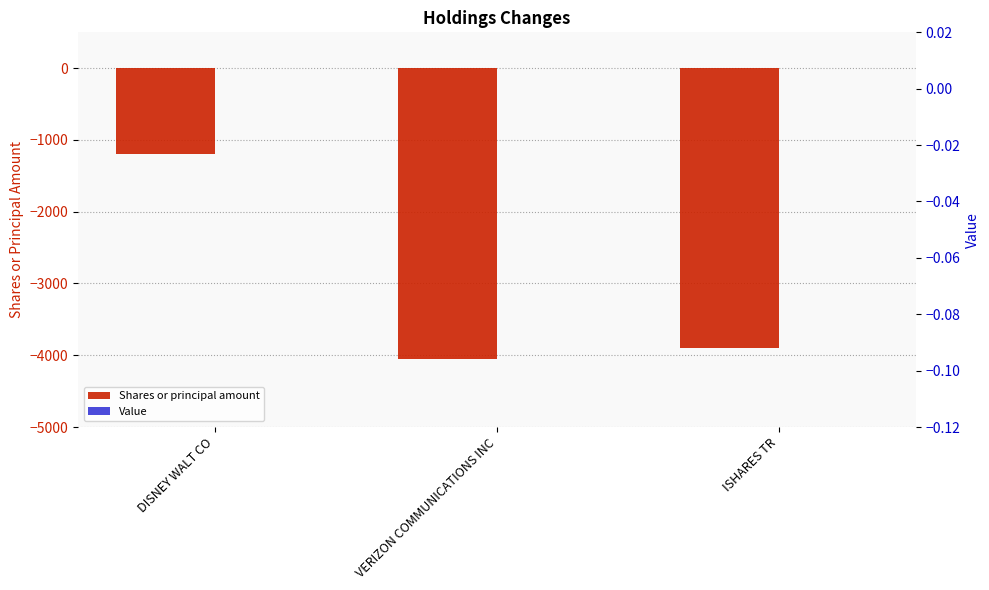

Reading left to right, transcribe all the data shown in this chart.

Shares or principal amount: -1200	-4054	-3897
Value: 0	0	0